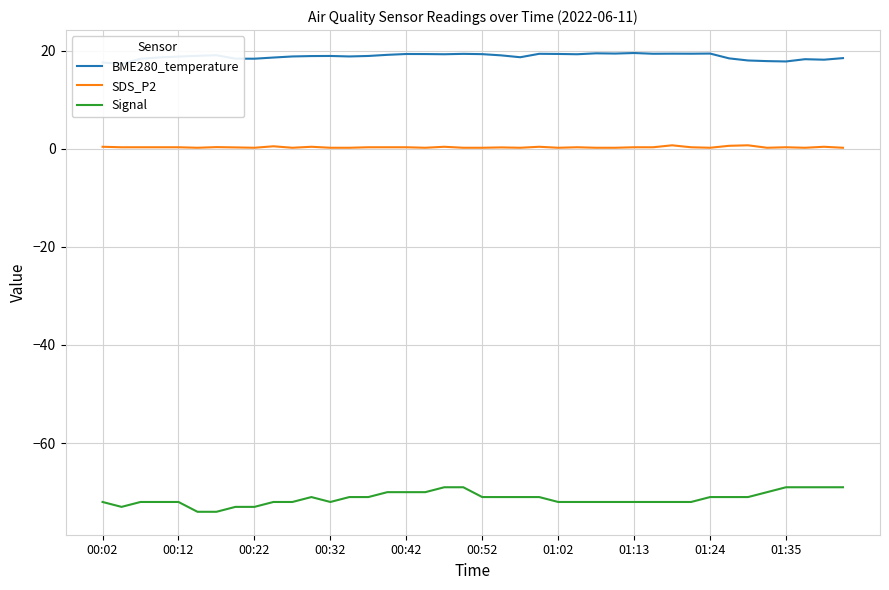

What is the difference between the second highest and minimum values in the BME280_temperature series?

2.2